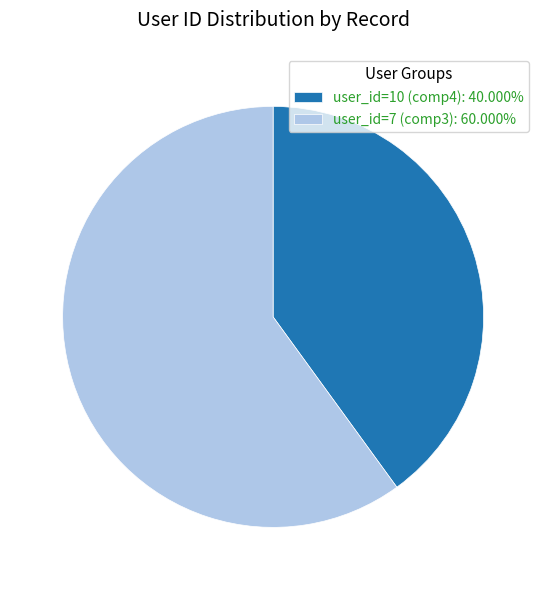

Count the number of slices in the pie.

2